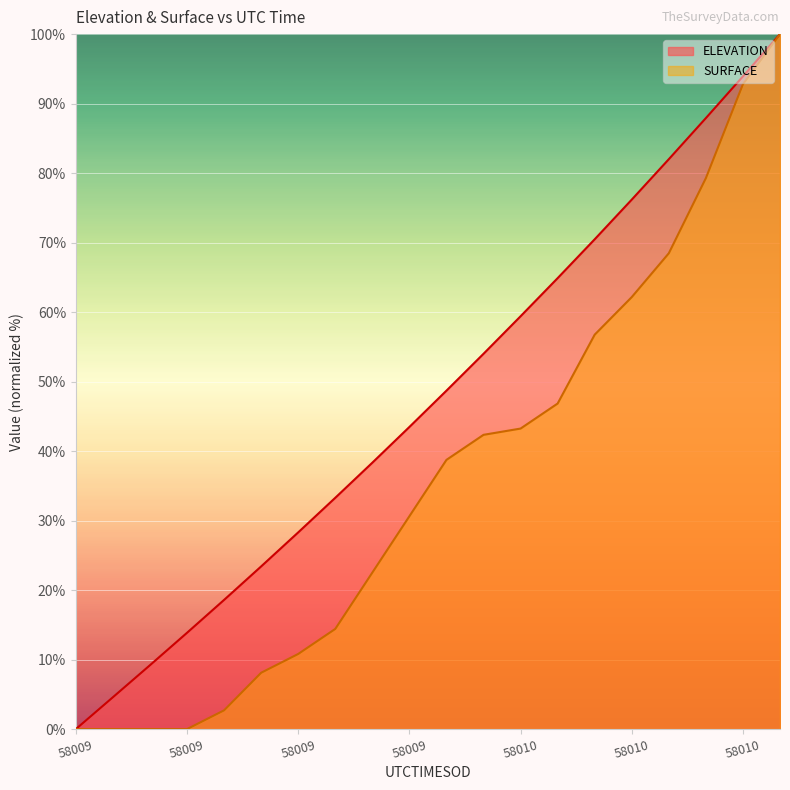

Reading right to left, transcribe all the data shown in this chart.

ELEVATION: 100.0	93.9	87.9	82.0	76.2	70.5	64.9	59.4	54.0	48.7	43.5	38.3	33.3	28.3	23.4	18.6	13.9	9.2	4.6	0.0
SURFACE: 100.0	92.8	79.3	68.5	62.2	56.8	46.8	43.2	42.3	38.7	30.6	22.5	14.4	10.8	8.1	2.7	0.0	0.0	0.0	0.0